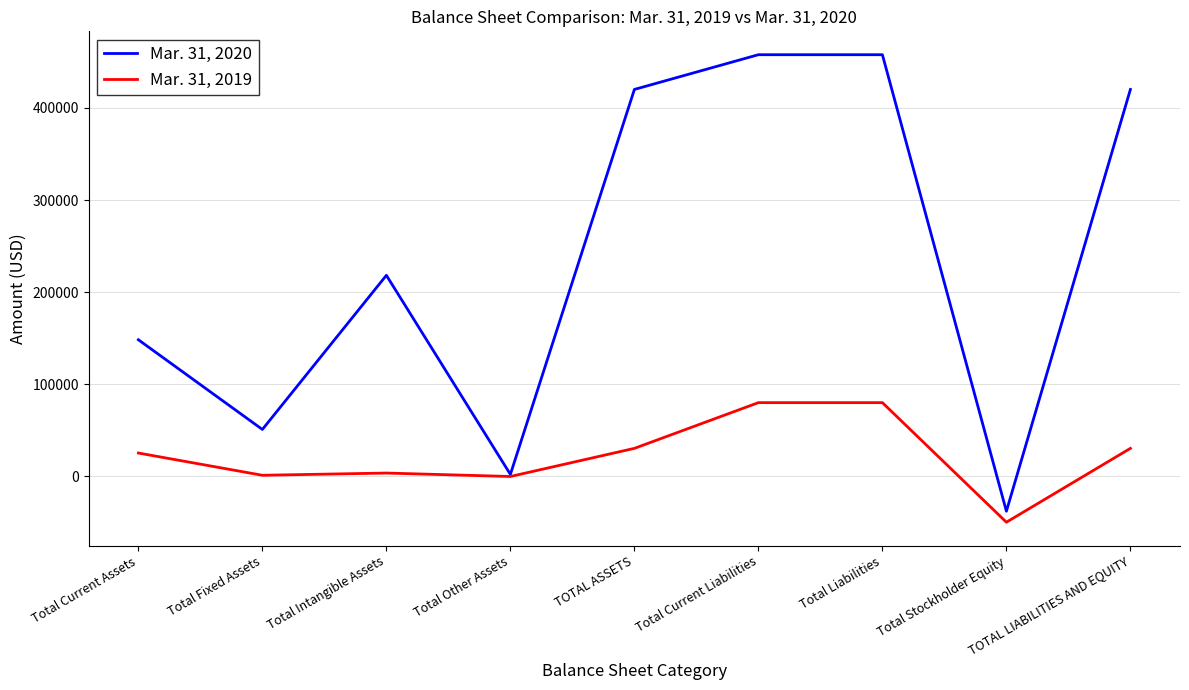

The value of Mar. 31, 2019 at Total Current Liabilities is 26536. True or false?

False